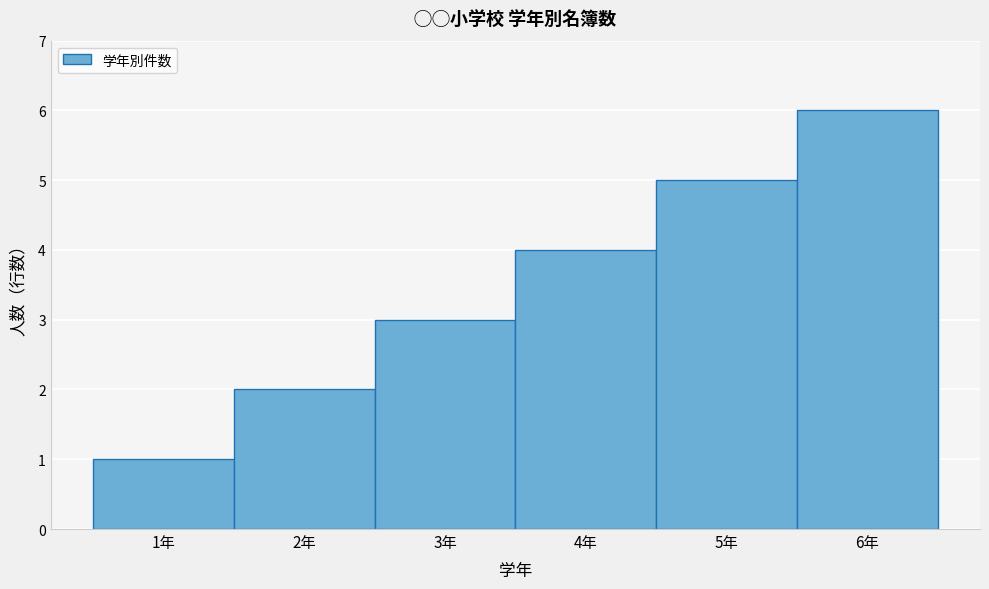

How tall is the bar that spans 1.5 to 2.5 on the x-axis? The values are not printed on the chart, so give them approximately, as read against the axis.

2